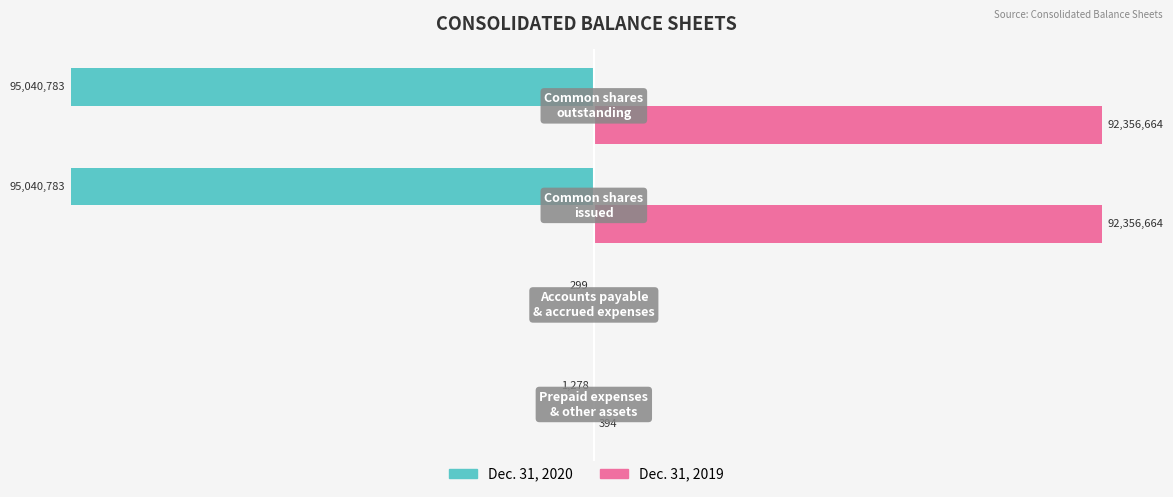

What are all the series names shown in the legend?

Dec. 31, 2020, Dec. 31, 2019